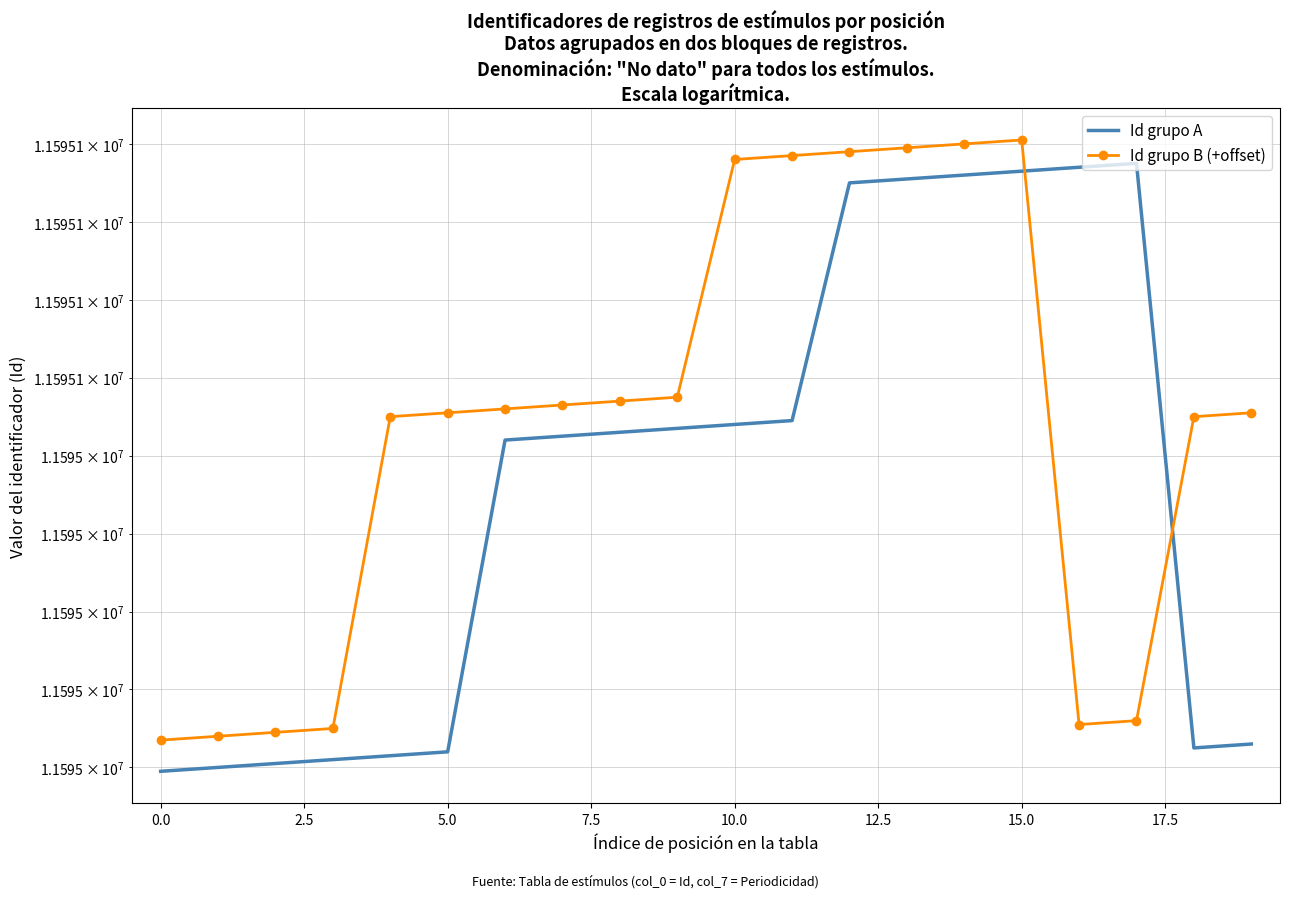

How many lines are shown in the chart?

2